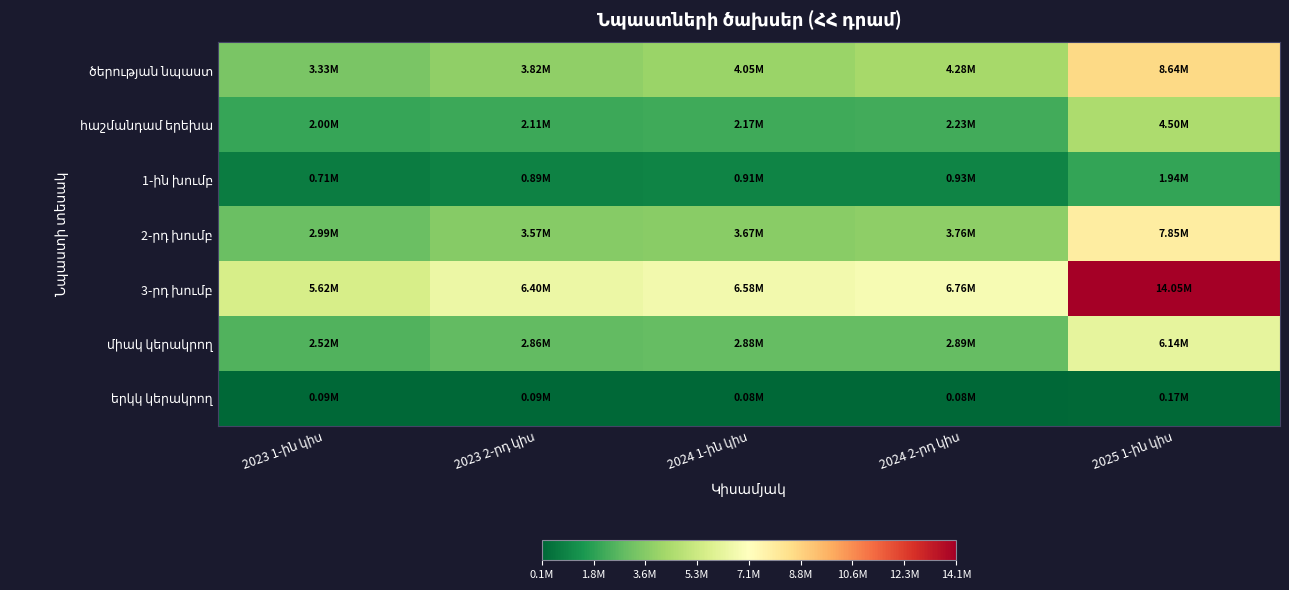

At 2023 1-ին կիս, list the series in order from largest to smallest.

3-րդ խումբ, ծերության նպաստ, 2-րդ խումբ, միակ կերակրող, հաշմանդամ երեխա, 1-ին խումբ, երկկ կերակրող